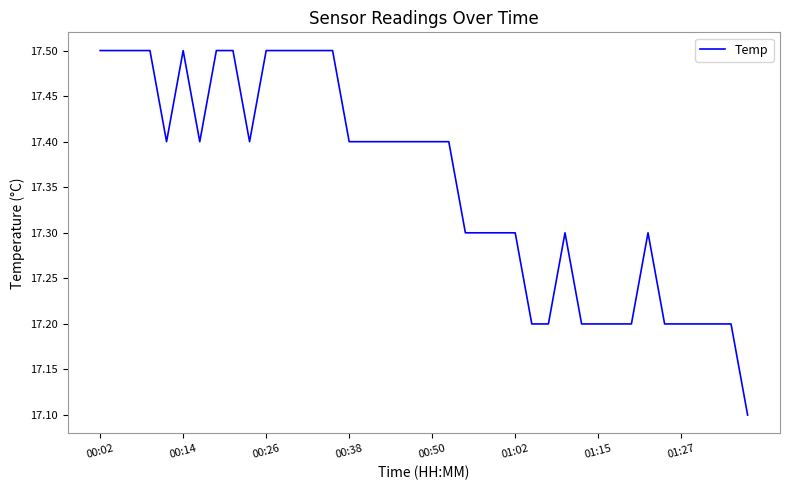

How many lines are shown in the chart?

1